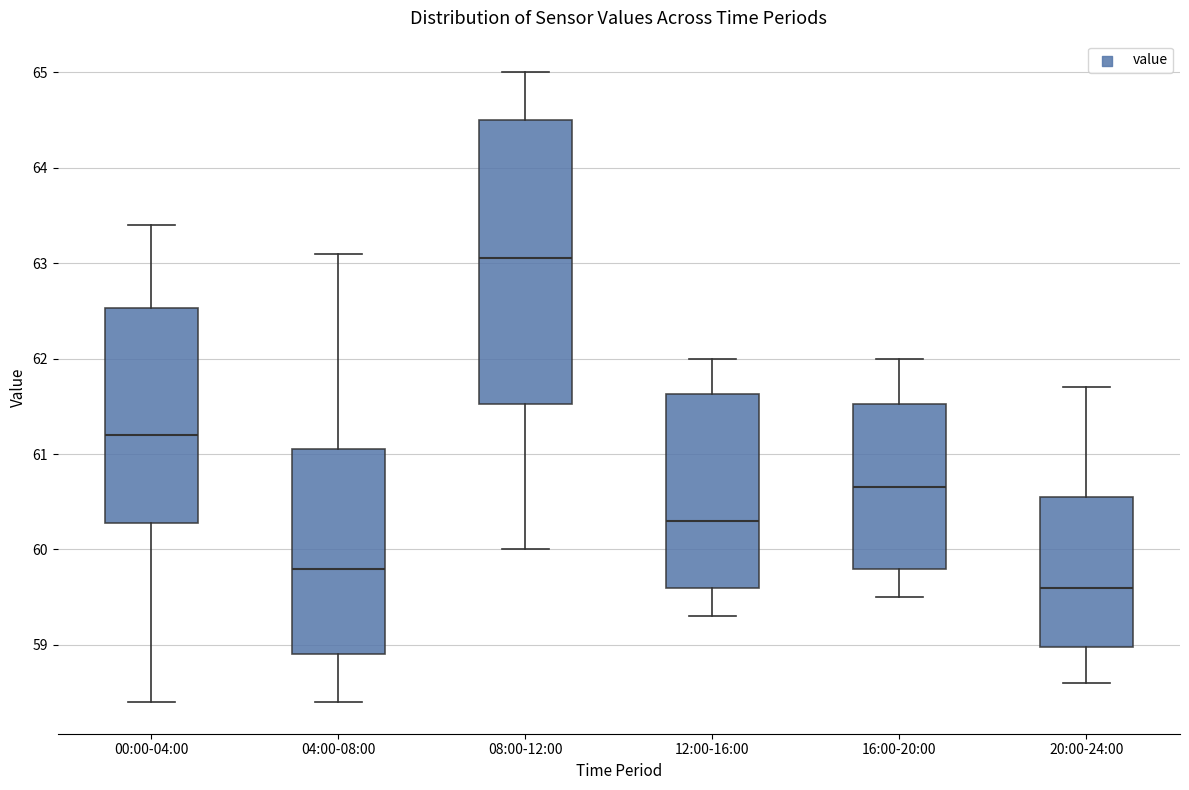

Where does the lower whisker of the box for 04:00-08:00 end on the y-axis? The values are not printed on the chart, so give them approximately, as read against the axis.

58.4